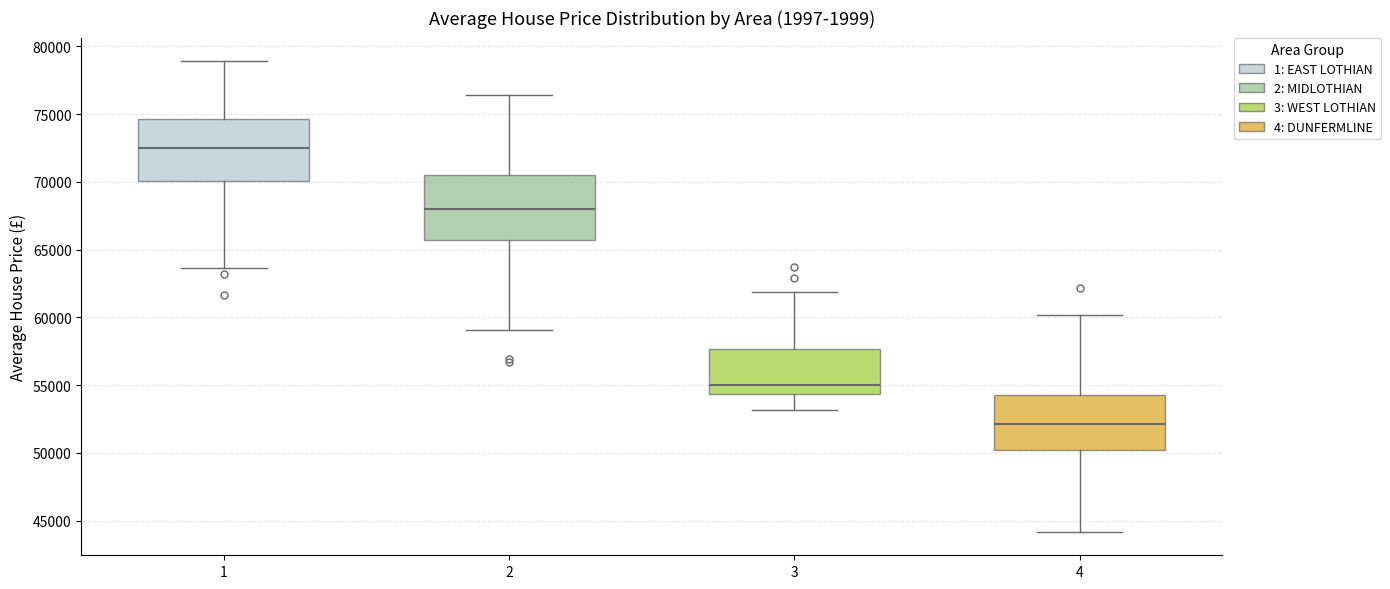

Where does the upper whisker of the box at x = 4 end on the y-axis? The values are not printed on the chart, so give them approximately, as read against the axis.

60000